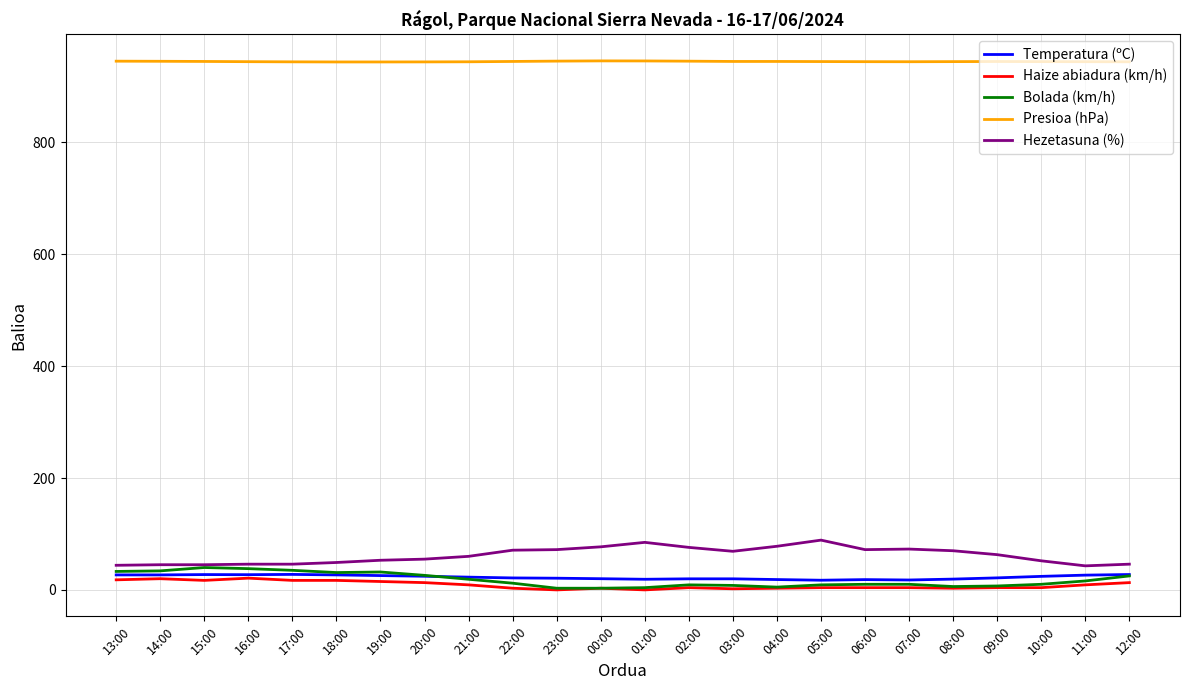

True or false: Bolada (km/h) and Presioa (hPa) cross at least once.

False